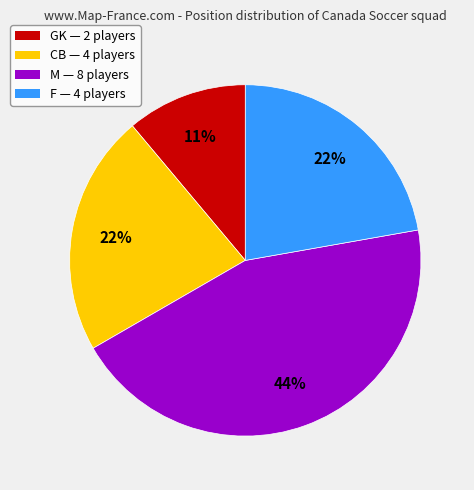

How many slices are in this pie chart?

4